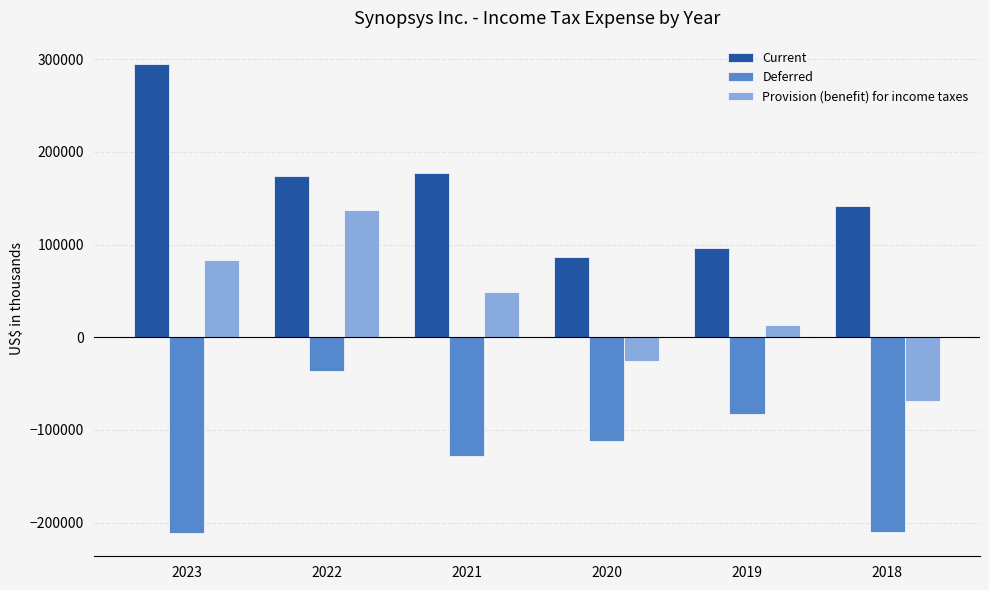

What is the smallest value displayed?

-211045